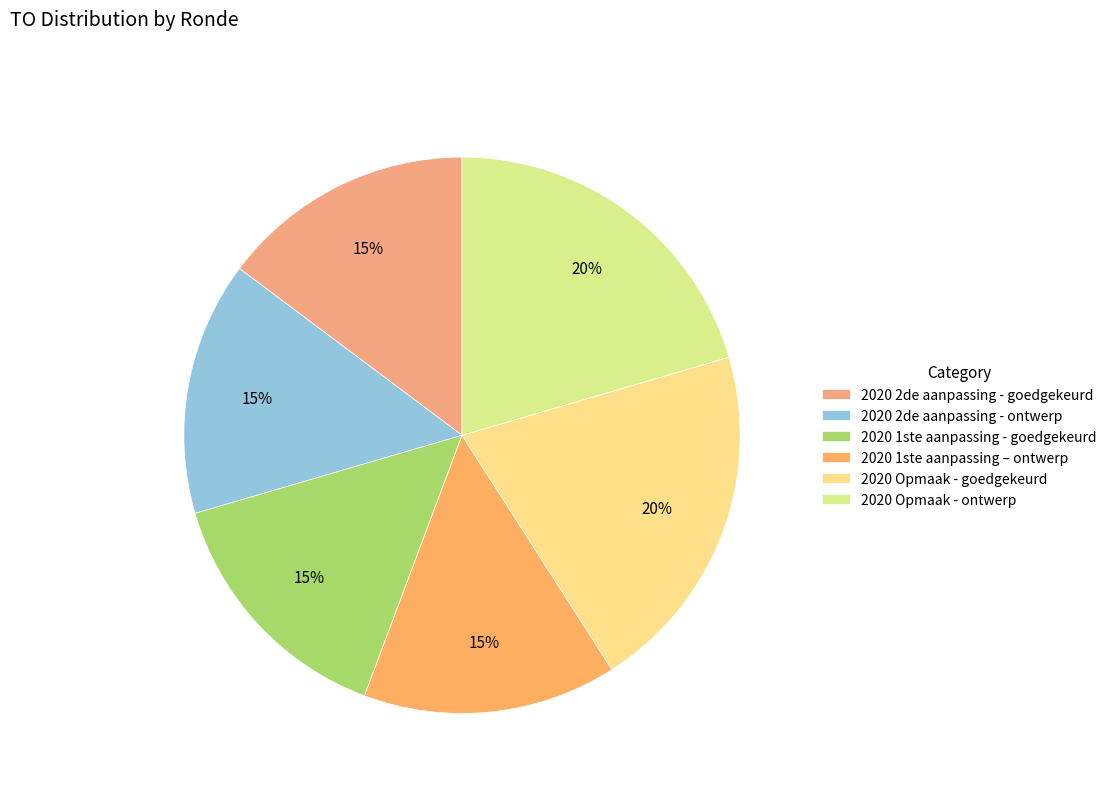

How many slices are in this pie chart?

6